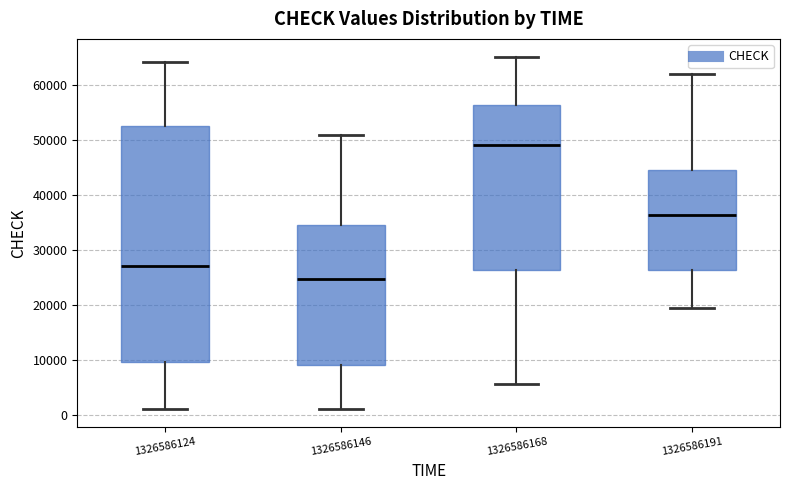

Which box has the highest median line?

1326586168